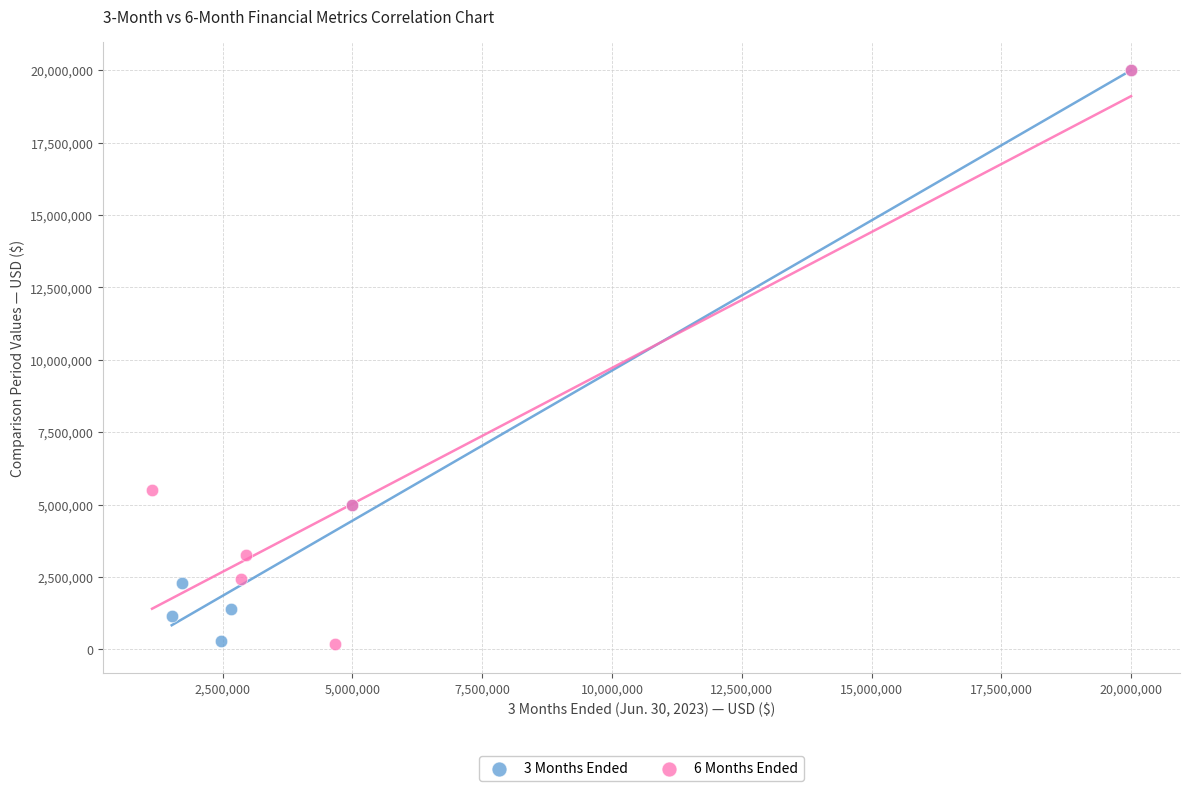

Which series has the widest spread of Y values?

6 Months Ended